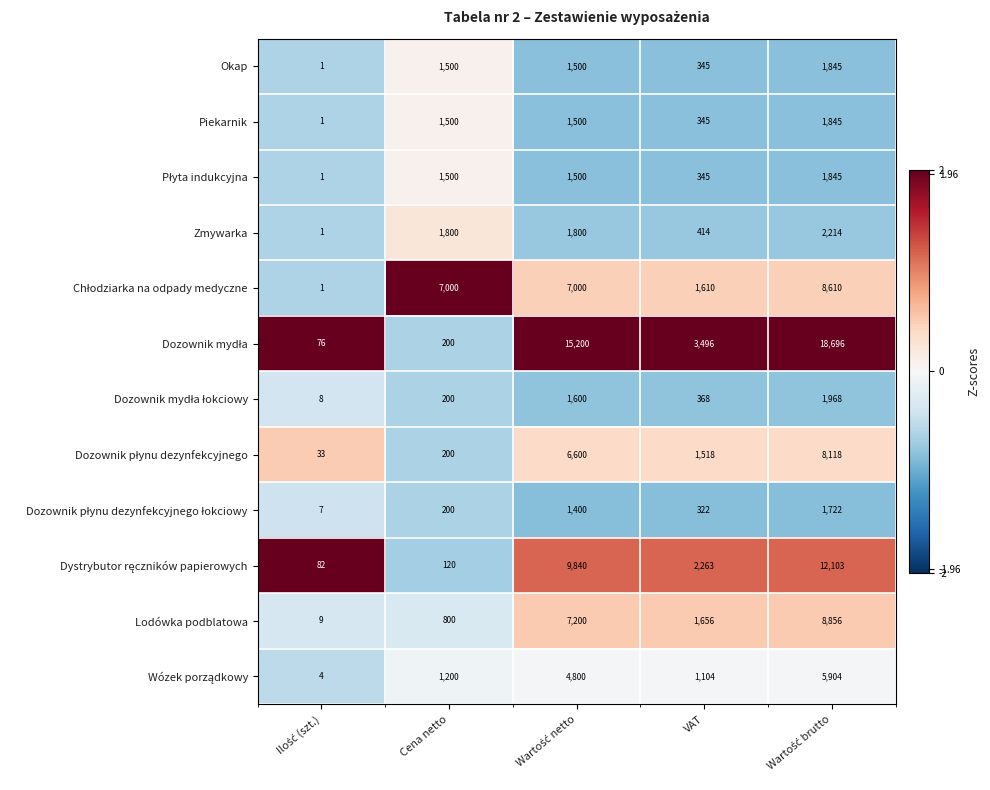

The value of Okap at Cena netto is 2241. True or false?

False